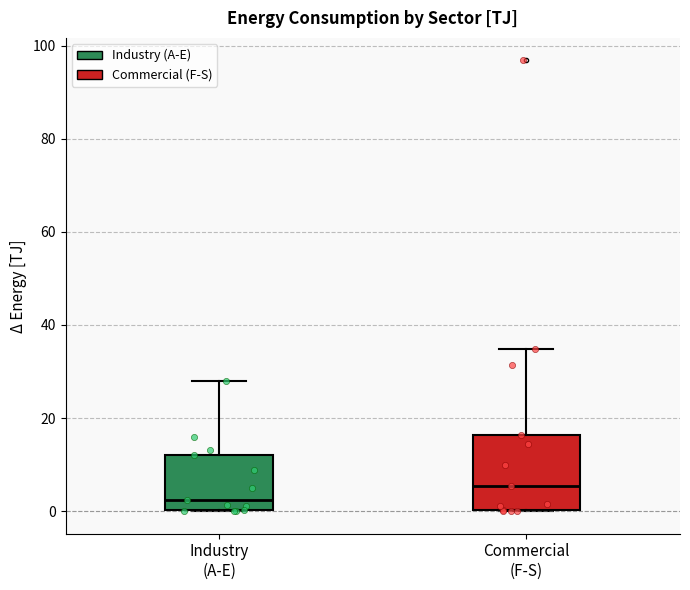

Which box is the tallest, from its lower edge to its upper edge?

Commercial (F-S)